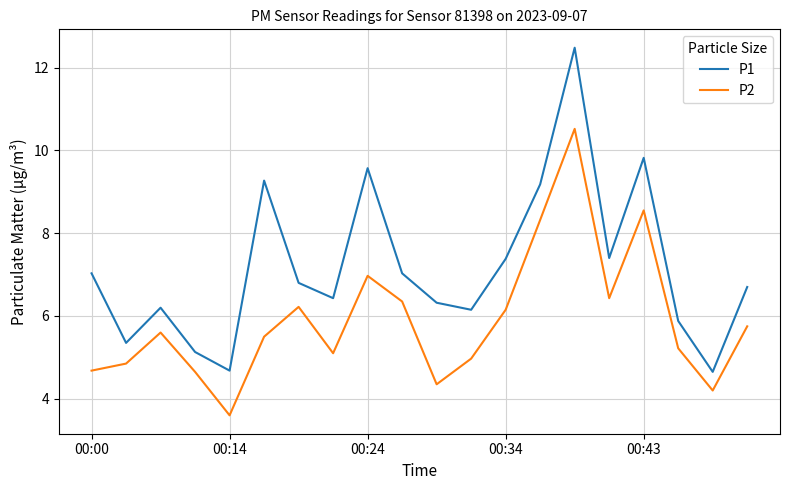

What is the maximum value for P1?

12.5